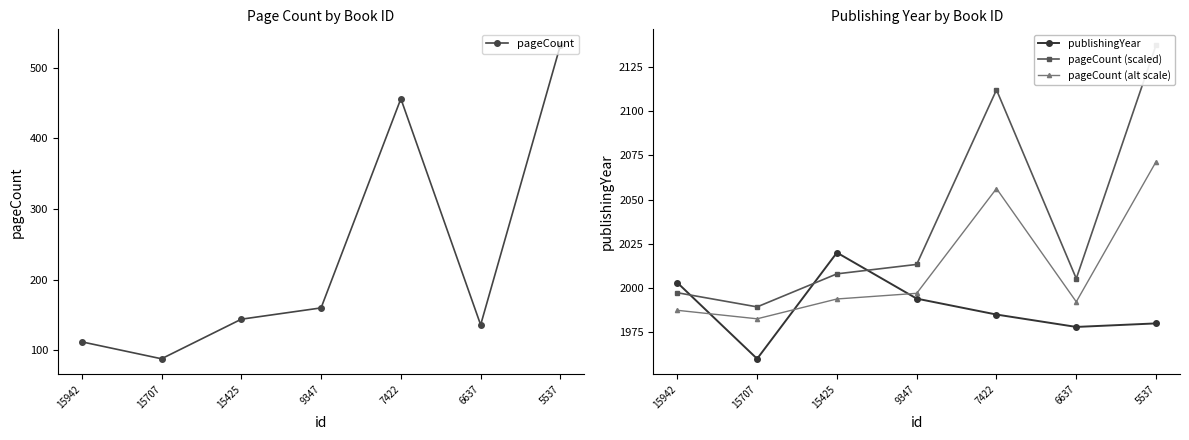

Reading right to left, extract all data points from this chart.

pageCount: 532.0	136.0	456.0	160.0	144.0	88.0	112.0
publishingYear: 1980.0	1978.0	1985.0	1994.0	2020.0	1960.0	2003.0
pageCount (scaled): 2137.3	2005.3	2112.0	2013.3	2008.0	1989.3	1997.3
pageCount (alt scale): 2071.4	1992.2	2056.2	1997.0	1993.8	1982.6	1987.4